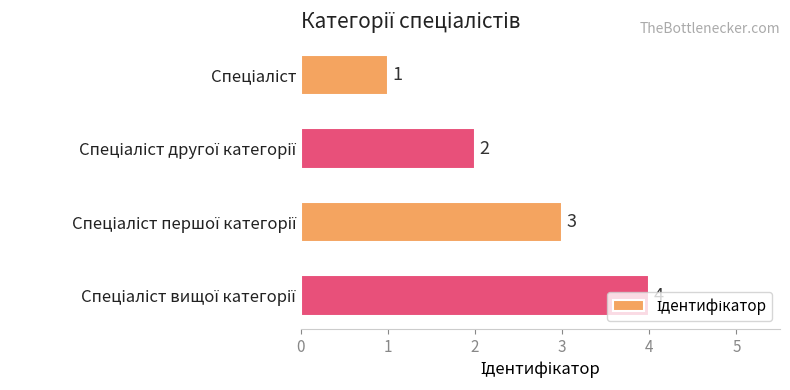

What is the difference between the maximum and minimum values?

3